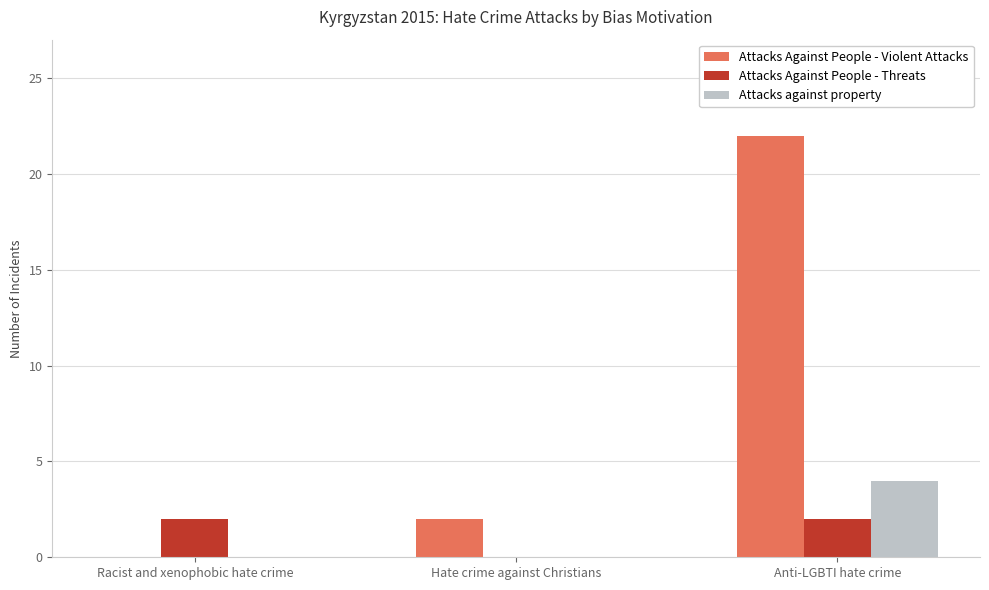

At which label does Attacks Against People - Violent Attacks reach its peak?

Anti-LGBTI hate crime